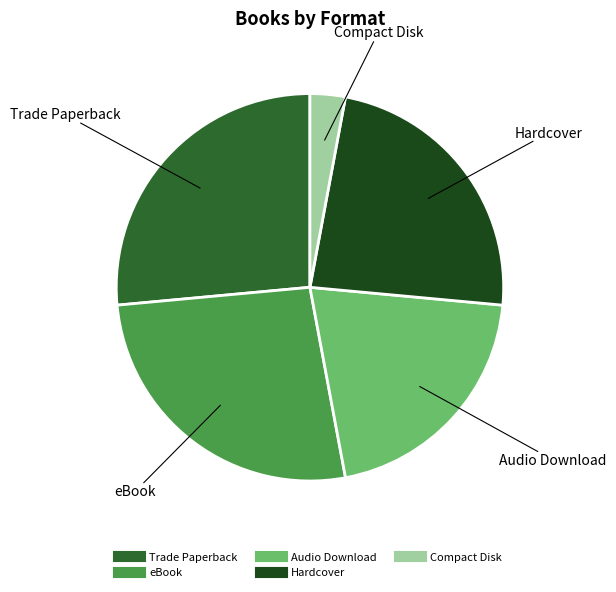

Is it true that Hardcover is 38% of the pie?

False